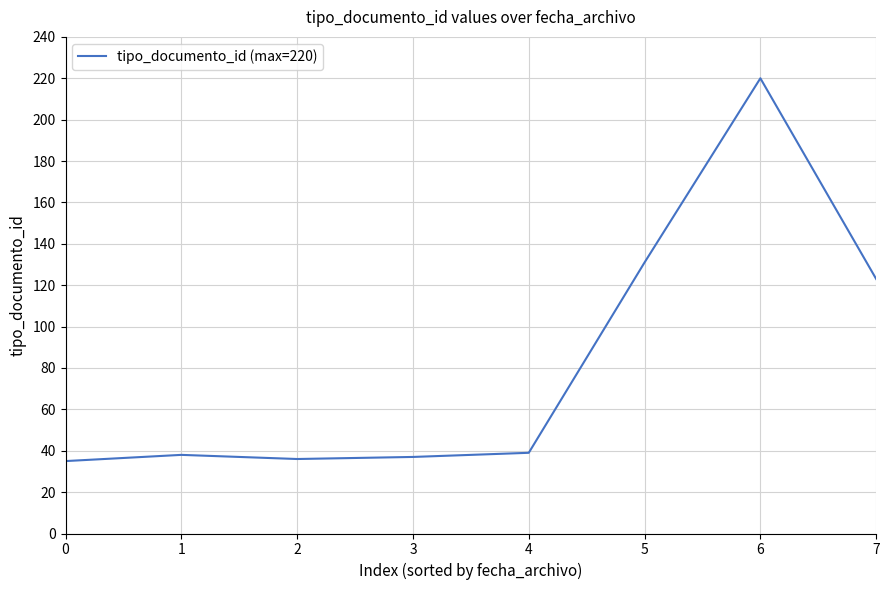

Reading left to right, transcribe all the data shown in this chart.

0=35	1=38	2=36	3=37	4=39	5=131	6=220	7=123